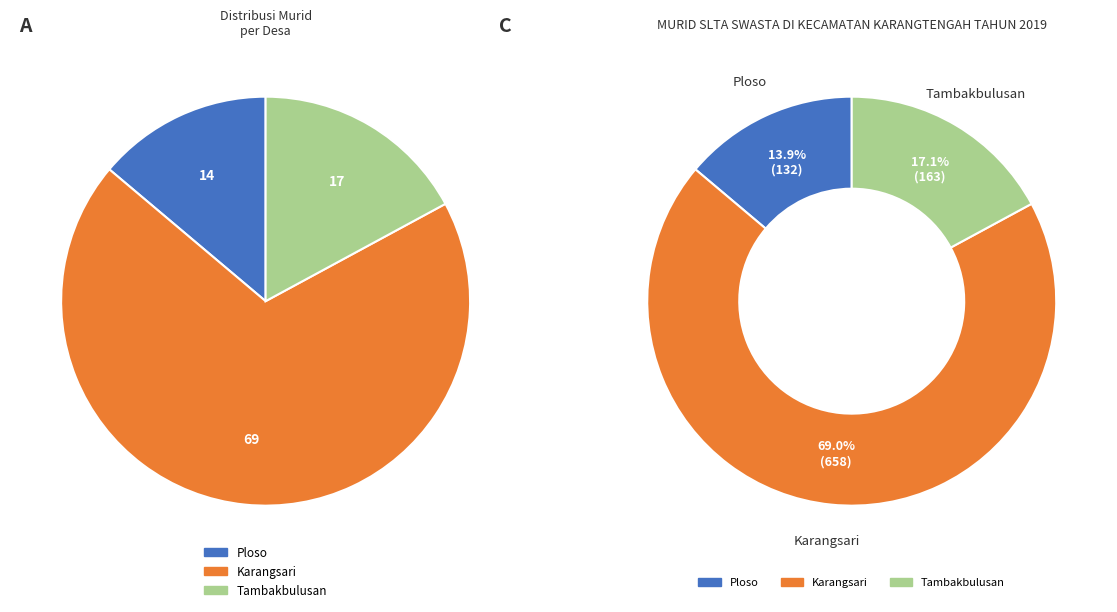

To the nearest percent, what percentage of the pie is Tambakbulusan?

17%